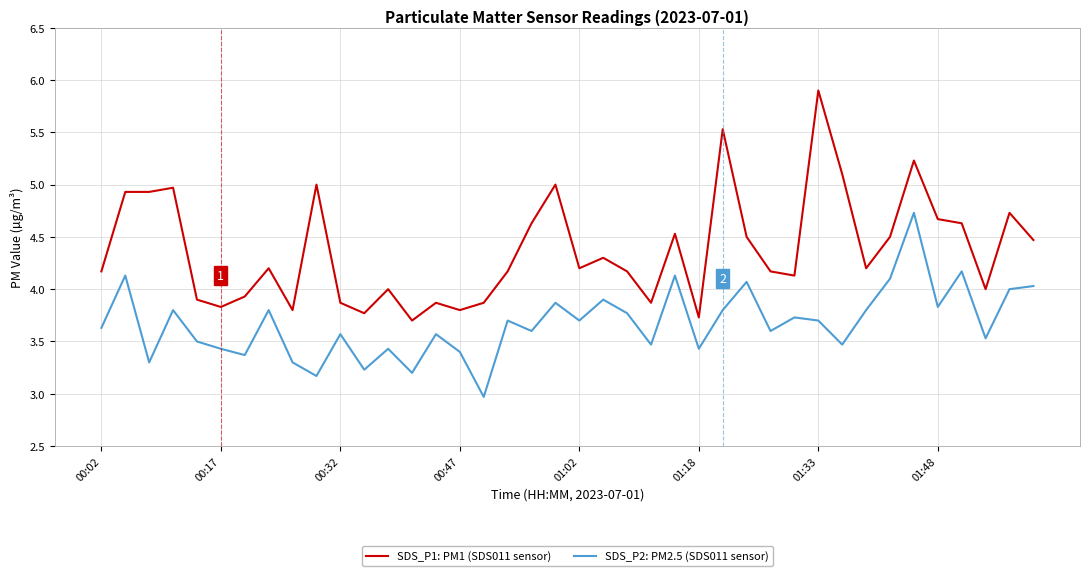

Which series has the largest total across all categories?

SDS_P1: PM1 (SDS011 sensor)